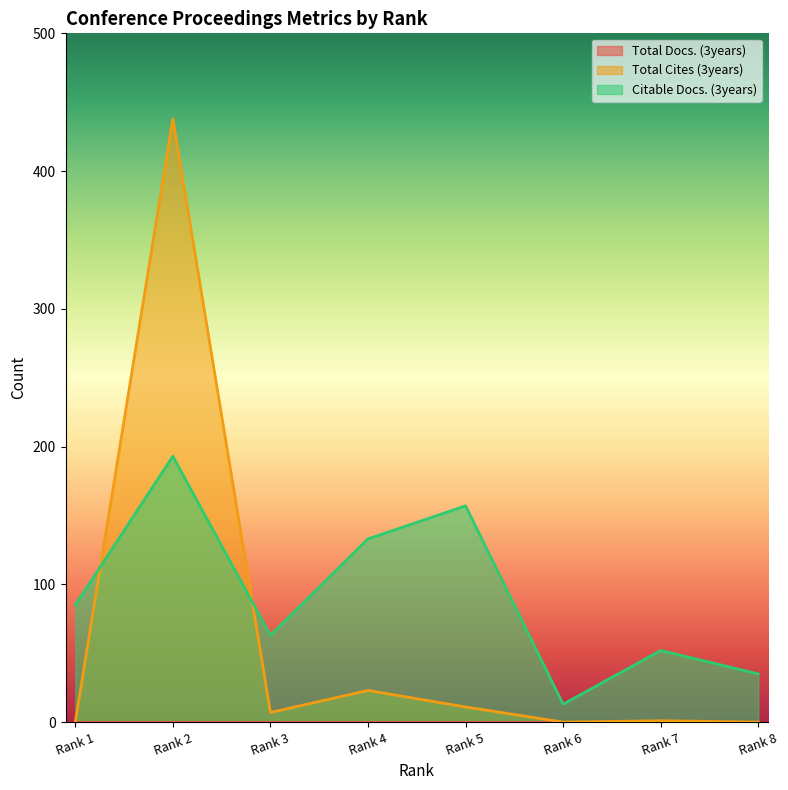

Which series has the widest spread of values?

Total Cites (3years)